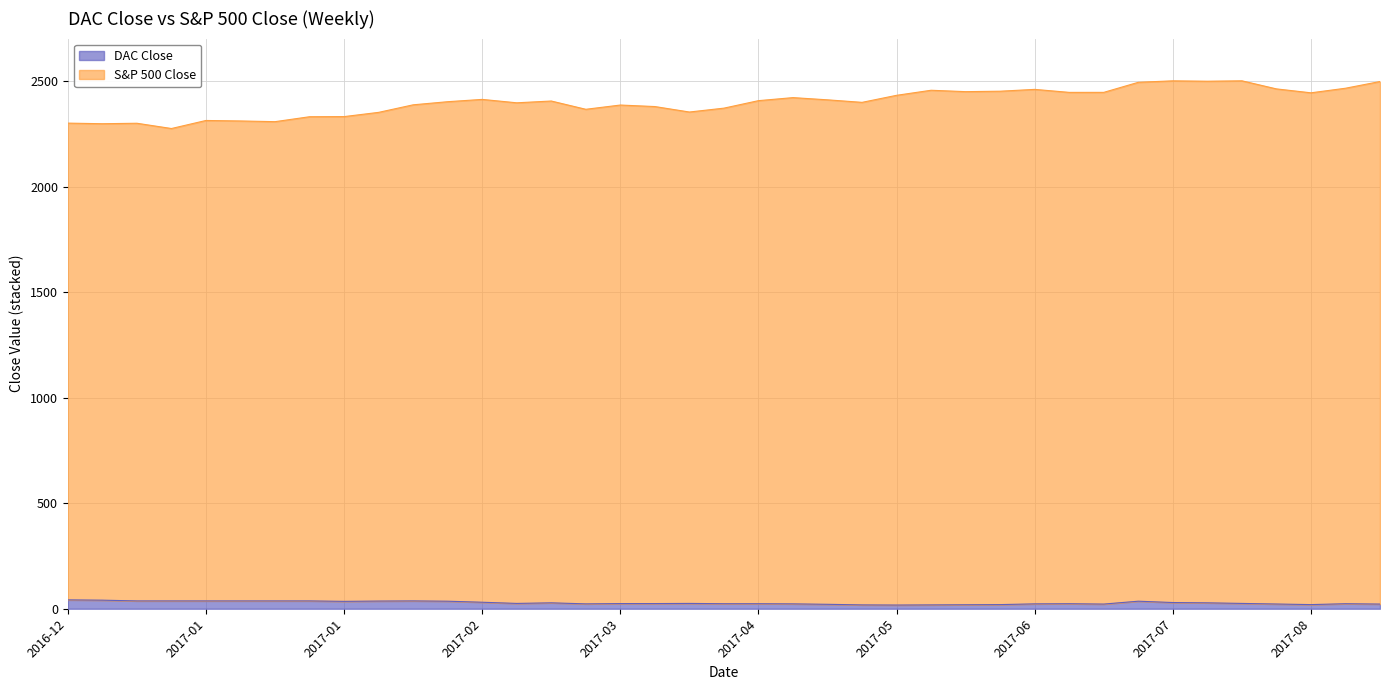

List the labels in order of S&P 500 Close value, largest first.

2017-07-31, 2017-07-17, 2017-07-24, 2017-08-28, 2017-07-10, 2017-08-21, 2017-08-07, 2017-06-19, 2017-05-29, 2017-06-12, 2017-06-05, 2017-07-03, 2017-06-26, 2017-08-14, 2017-05-22, 2017-05-01, 2017-02-27, 2017-05-08, 2017-04-24, 2017-03-13, 2017-02-20, 2017-05-15, 2017-03-06, 2017-02-13, 2017-03-27, 2017-04-03, 2017-04-17, 2017-03-20, 2017-04-10, 2017-02-06, 2017-01-30, 2017-01-23, 2017-01-02, 2017-01-09, 2017-01-16, 2016-12-05, 2016-12-19, 2016-12-12, 2016-12-26